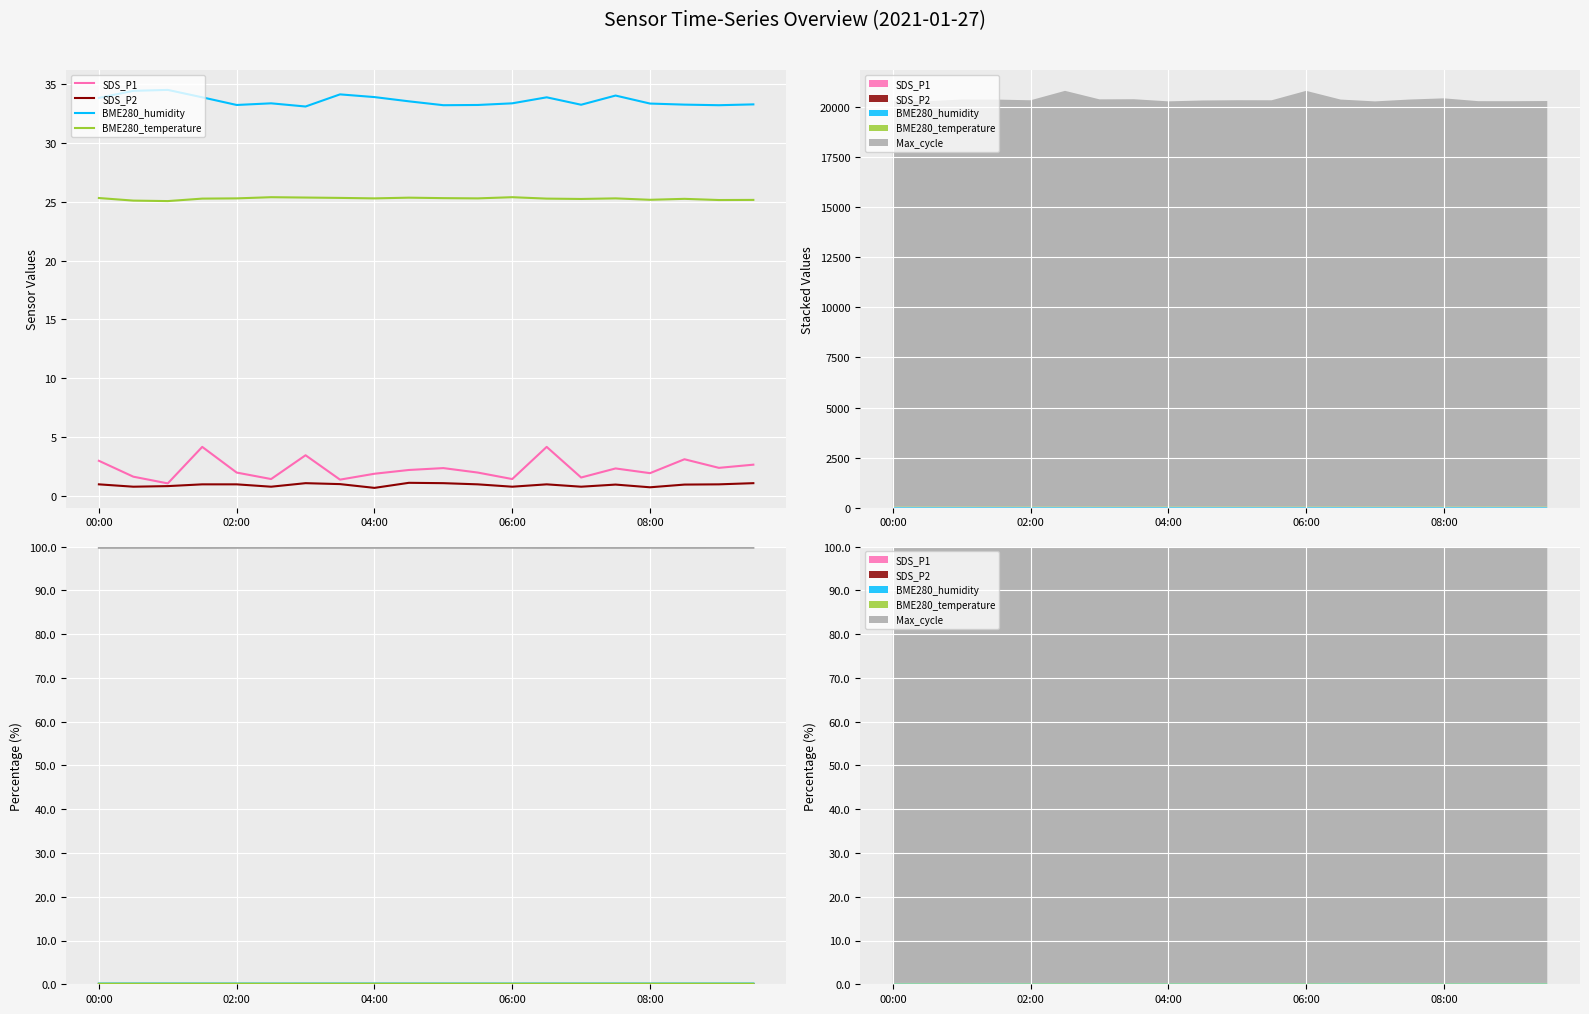

True or false: Max_cycle and SDS_P1 cross at least once.

False